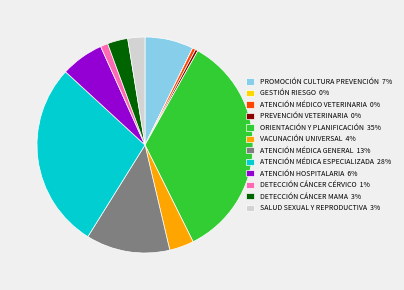

Is there a majority slice in this chart?

No